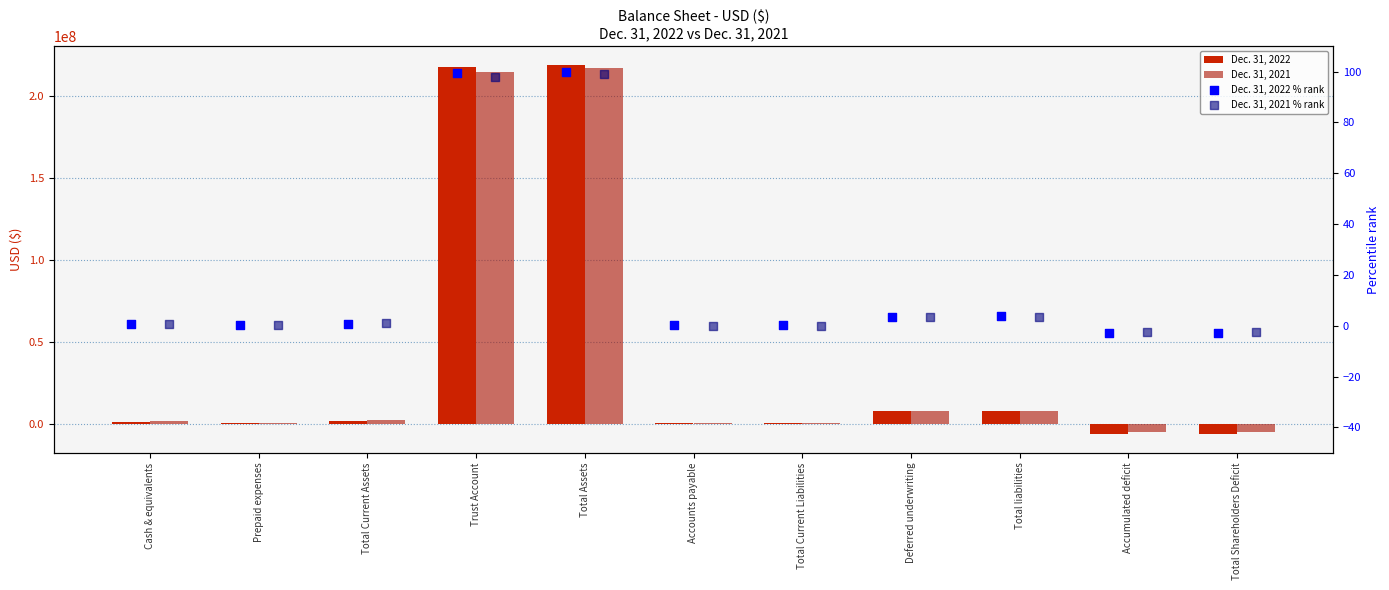

What are all the series names shown in the legend?

Dec. 31, 2022, Dec. 31, 2021, Dec. 31, 2022 % rank, Dec. 31, 2021 % rank